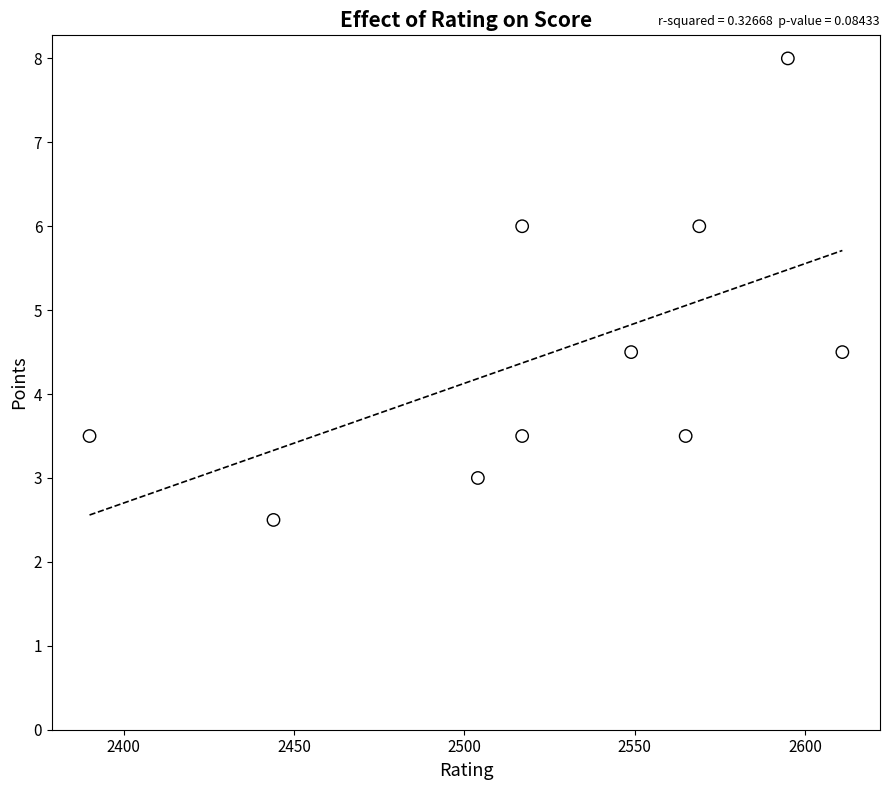

What is the average Y value?

4.5